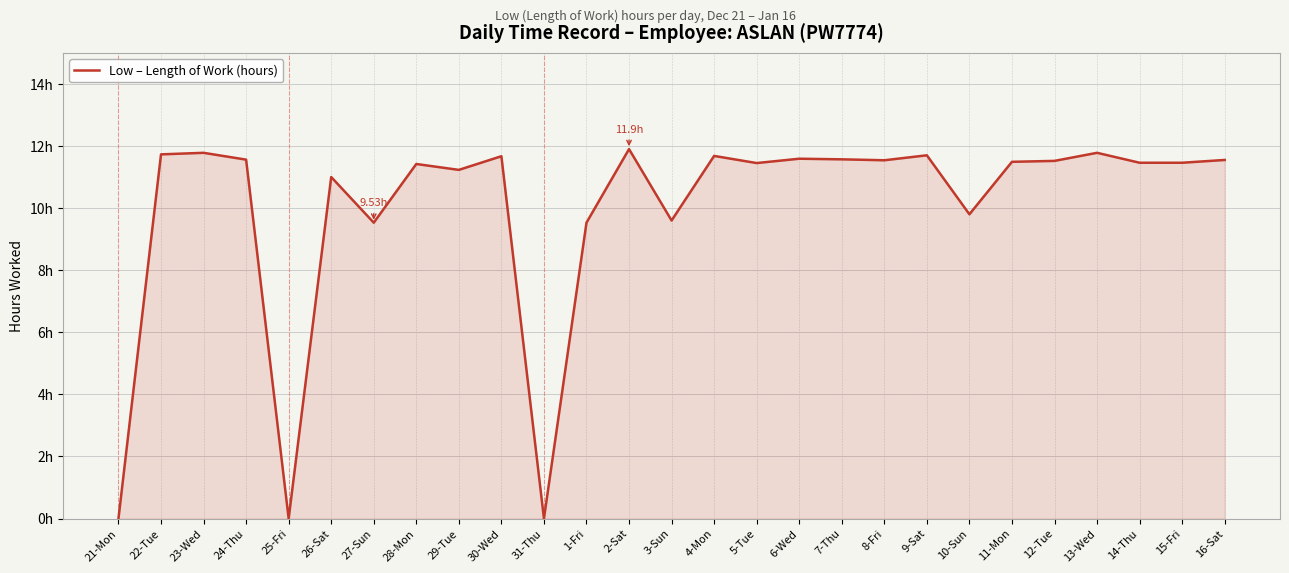

What is the label of the 16th point from the right?

1-Fri